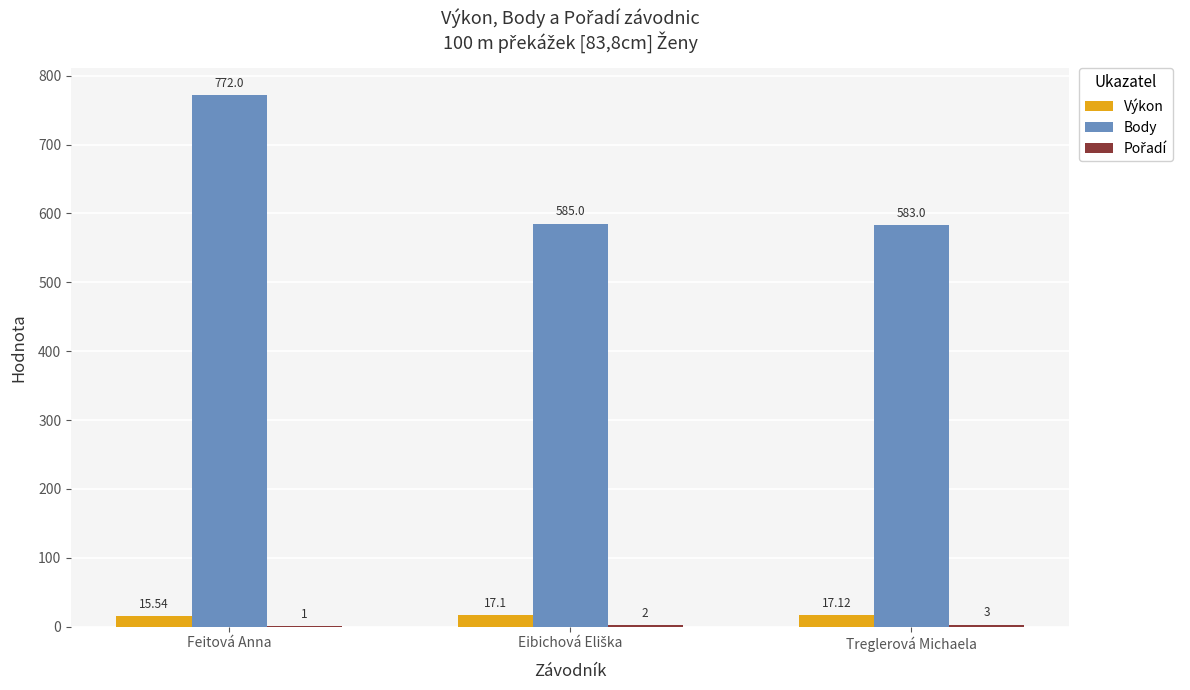

At which category is the sum across all series the highest?

Feitová Anna